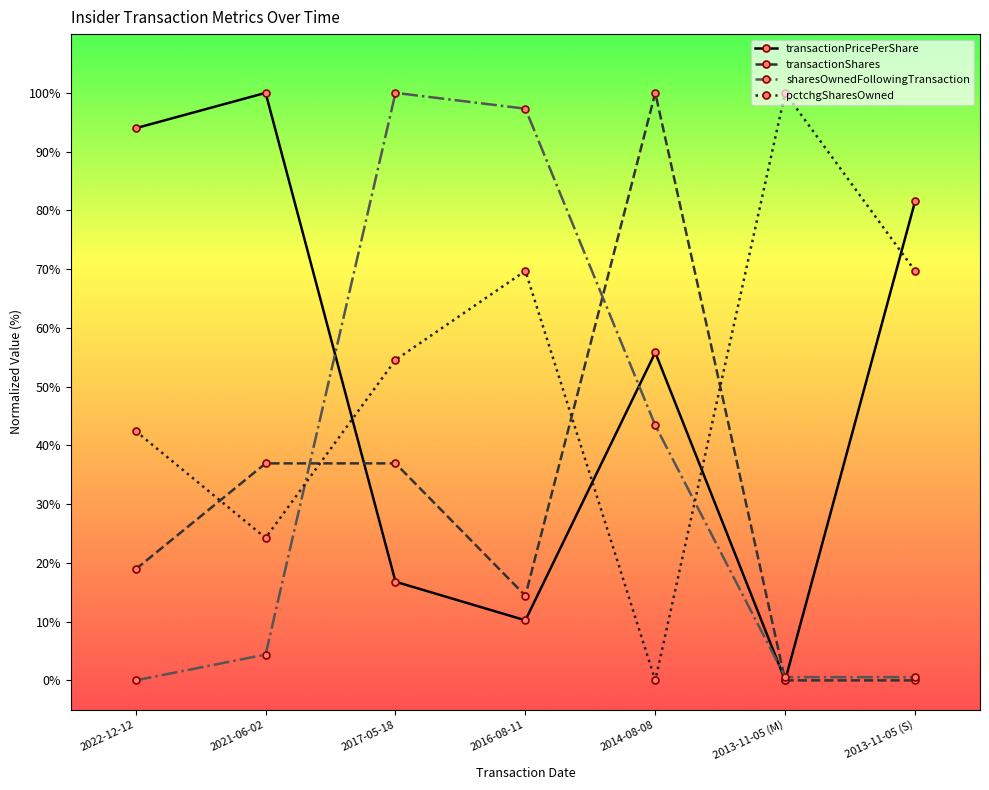

At which category is the sum across all series the highest?

2017-05-18